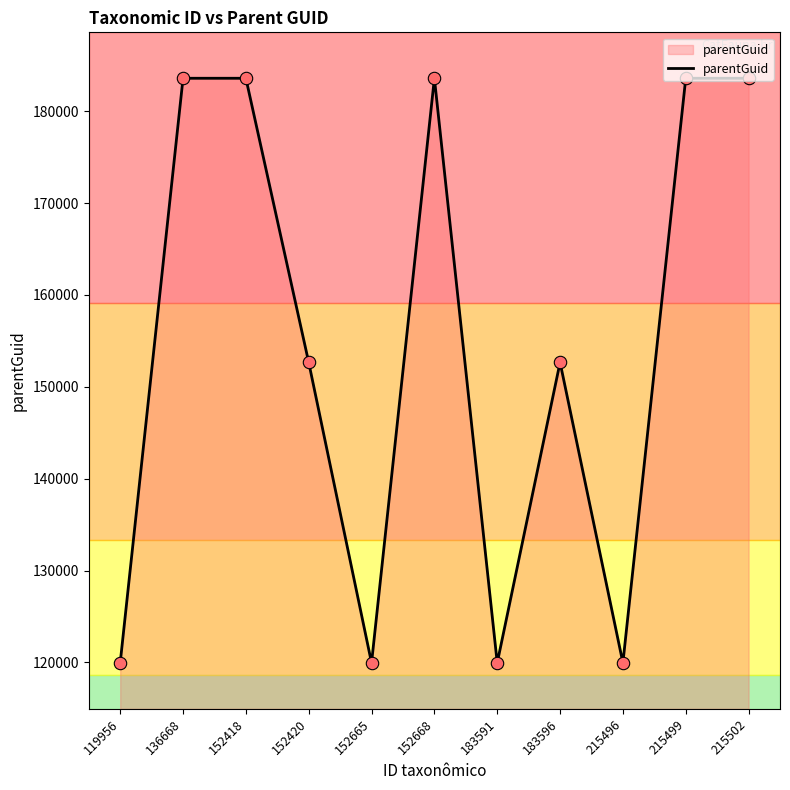

Between 152665 and 183596, which is larger?

183596